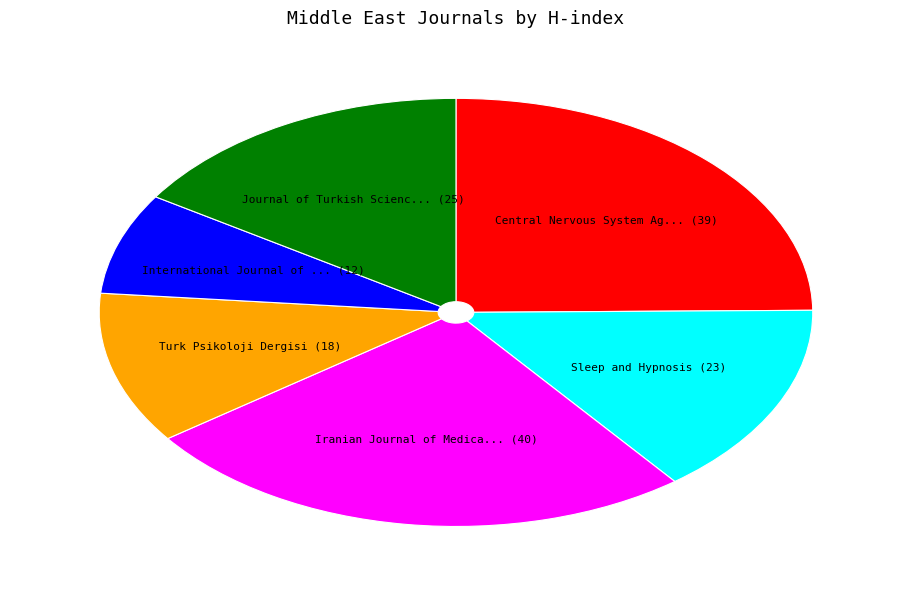

Is there any slice that represents more than half of the pie?

No